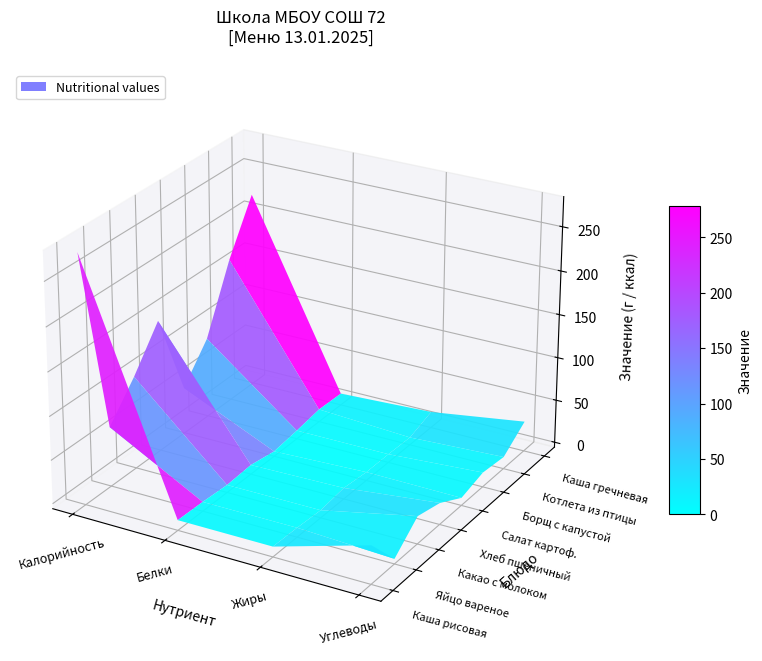

The value of Каша гречневая at 0 is 68. True or false?

False